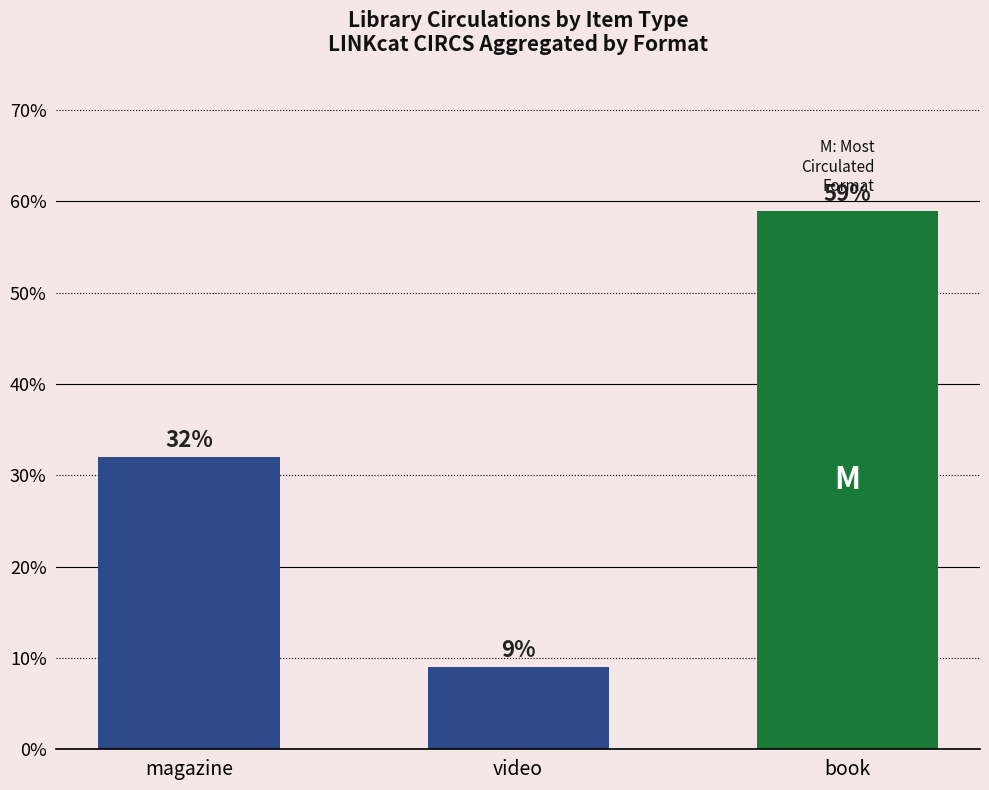

Approximately how many times larger is the value at video compared to magazine?

0.3